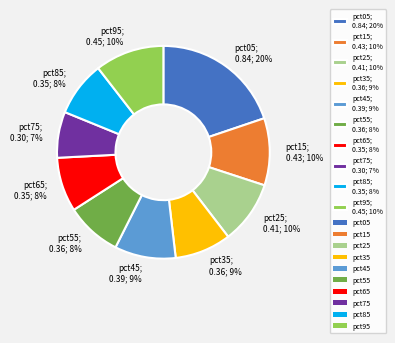

The pct25 slice represents 1% of the pie. True or false?

False